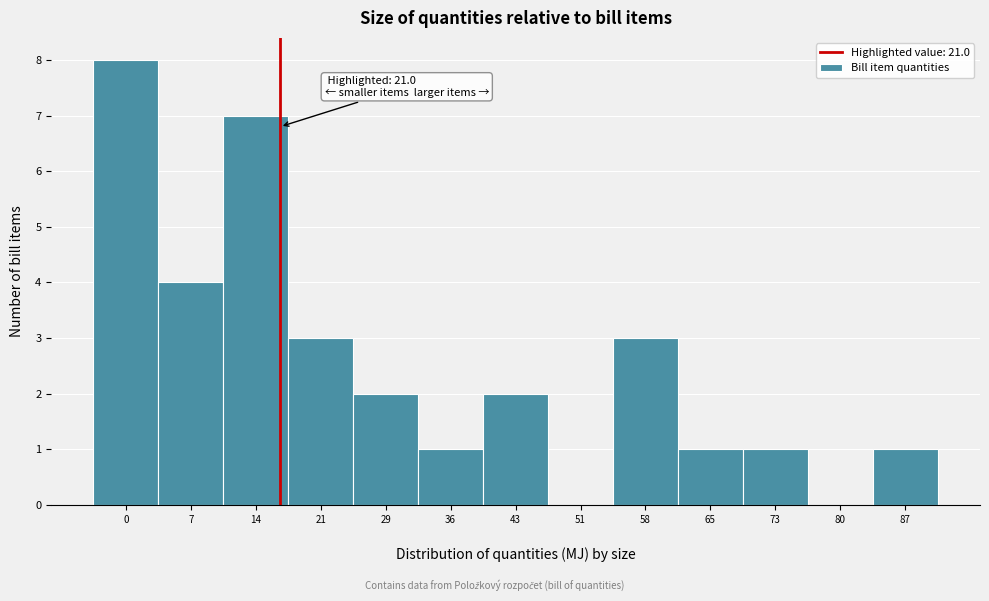

What is the greatest value displayed?

8